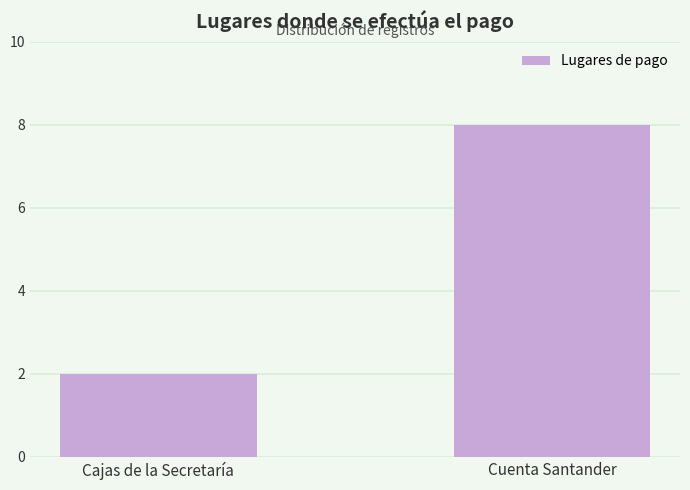

What is the average value?

5